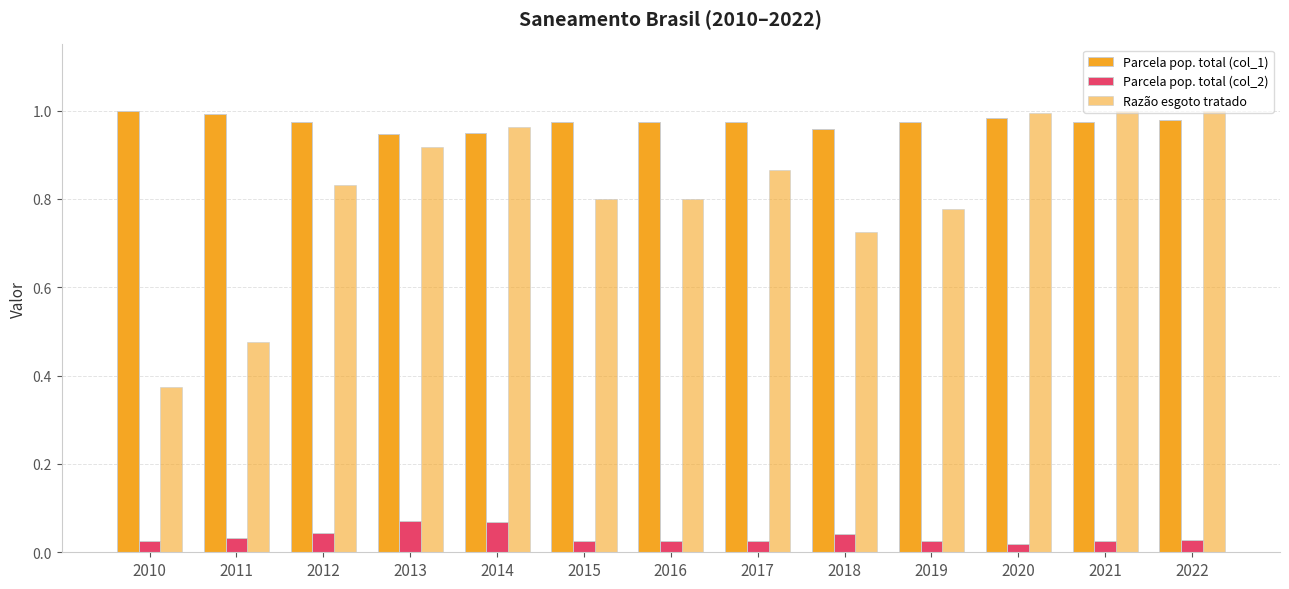

How many bars are there in each group?

3